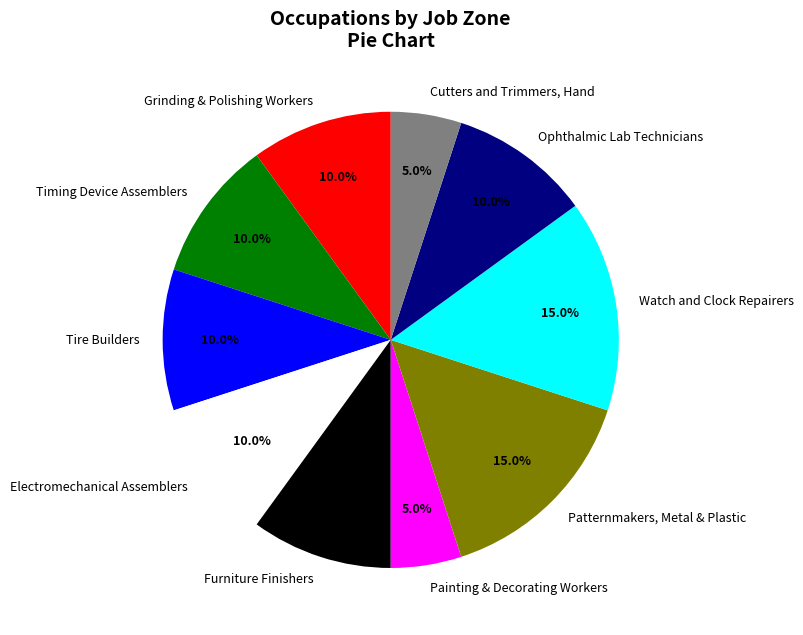

Does Timing Device Assemblers represent more than half of the total?

No